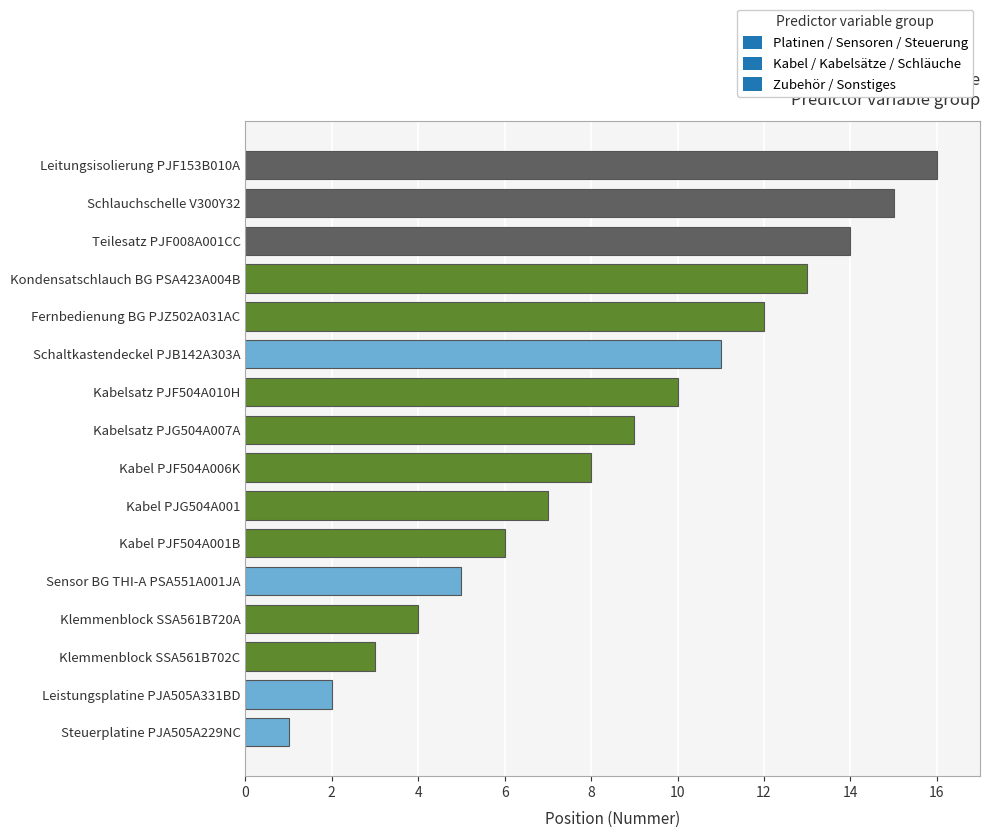

Is it true that the value at Kabelsatz PJG504A007A is 16?

False